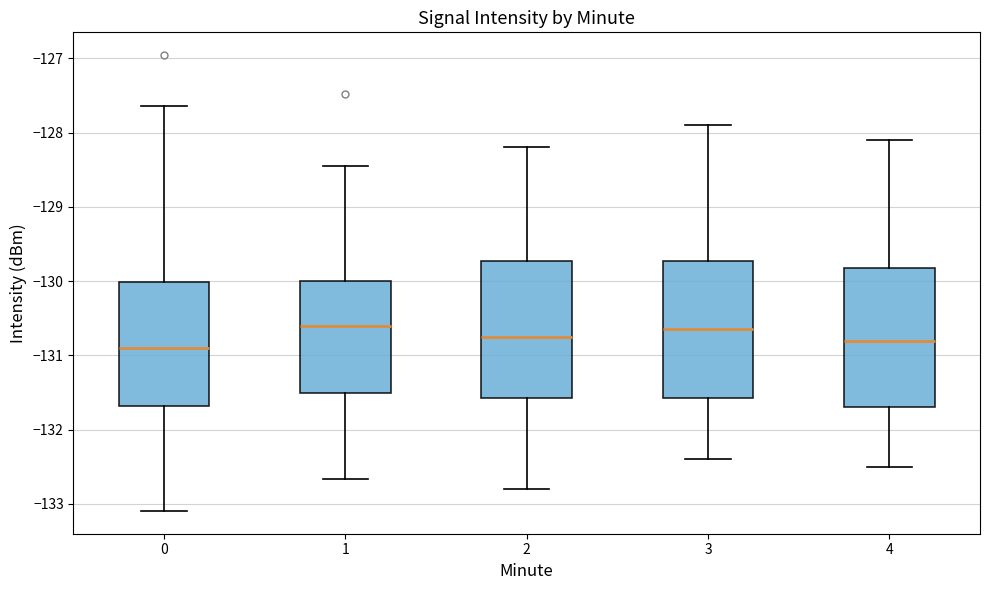

Reading left to right, read every box against the y-axis: the position of its median line, the range the box covers, and the ends of its whiskers. The values are not printed on the chart, so give them approximately, as read against the axis.

0: median -130.9, box -131.7 to -130.0, whiskers -133.1 to -127.6
1: median -130.6, box -131.5 to -130.0, whiskers -132.7 to -128.5
2: median -130.7, box -131.6 to -129.7, whiskers -132.8 to -128.2
3: median -130.6, box -131.6 to -129.7, whiskers -132.4 to -127.9
4: median -130.8, box -131.7 to -129.8, whiskers -132.5 to -128.1